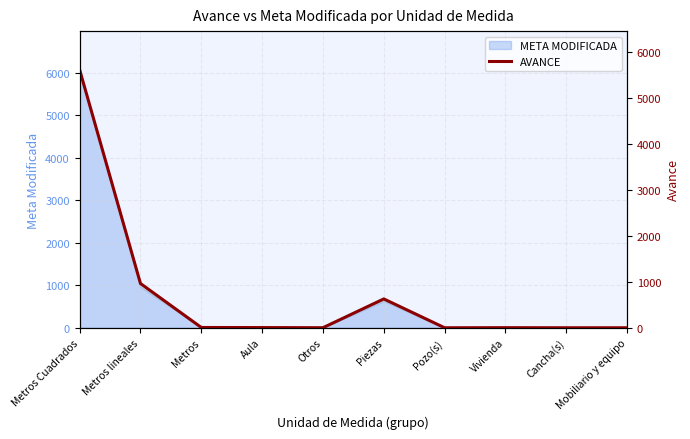

What is the average value?

723.5